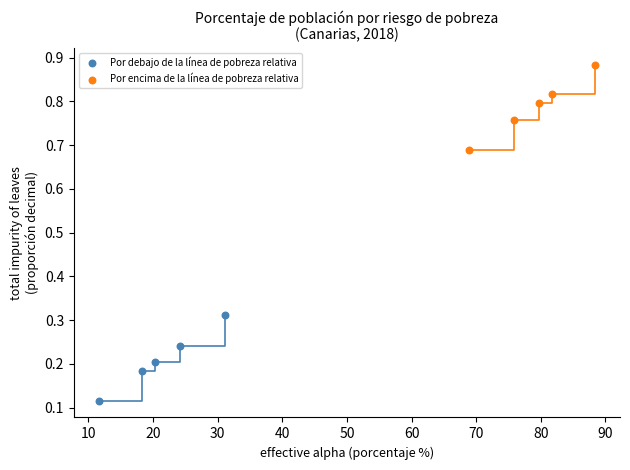

Which series contains the lowest Y value?

Por debajo de la línea de pobreza relativa